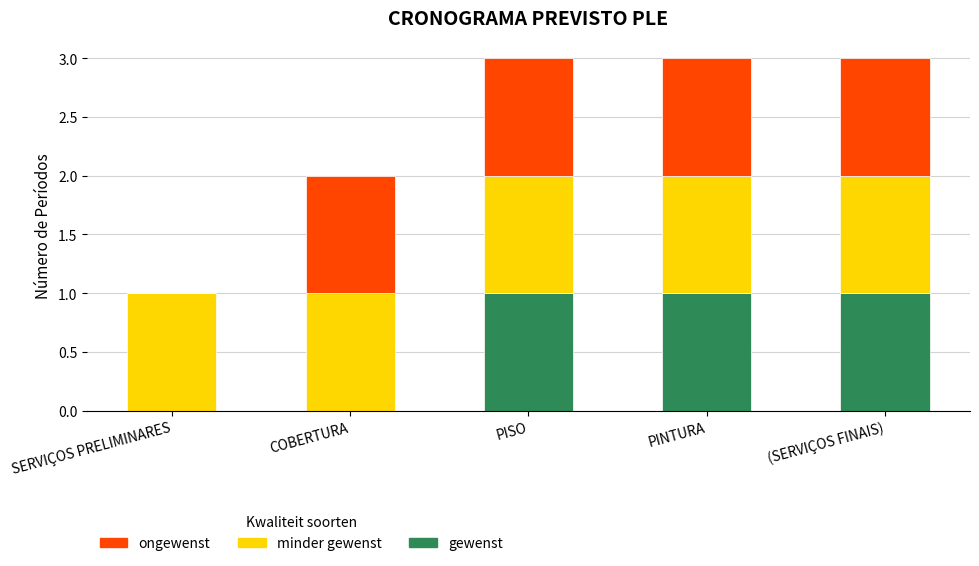

What is the total value across all series at PINTURA?

3